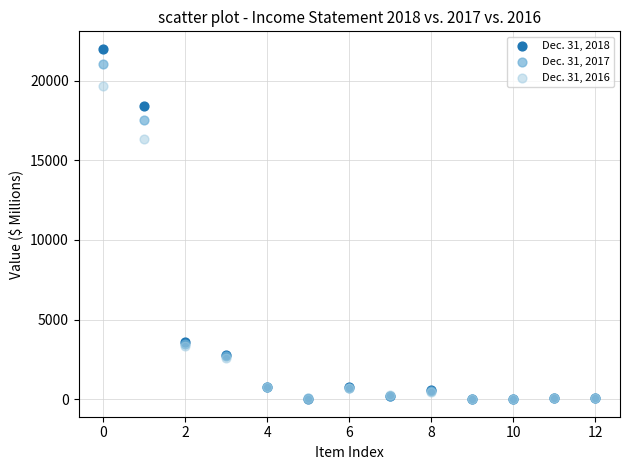

Across all series, what Y value is closest to 10998?

16320.3